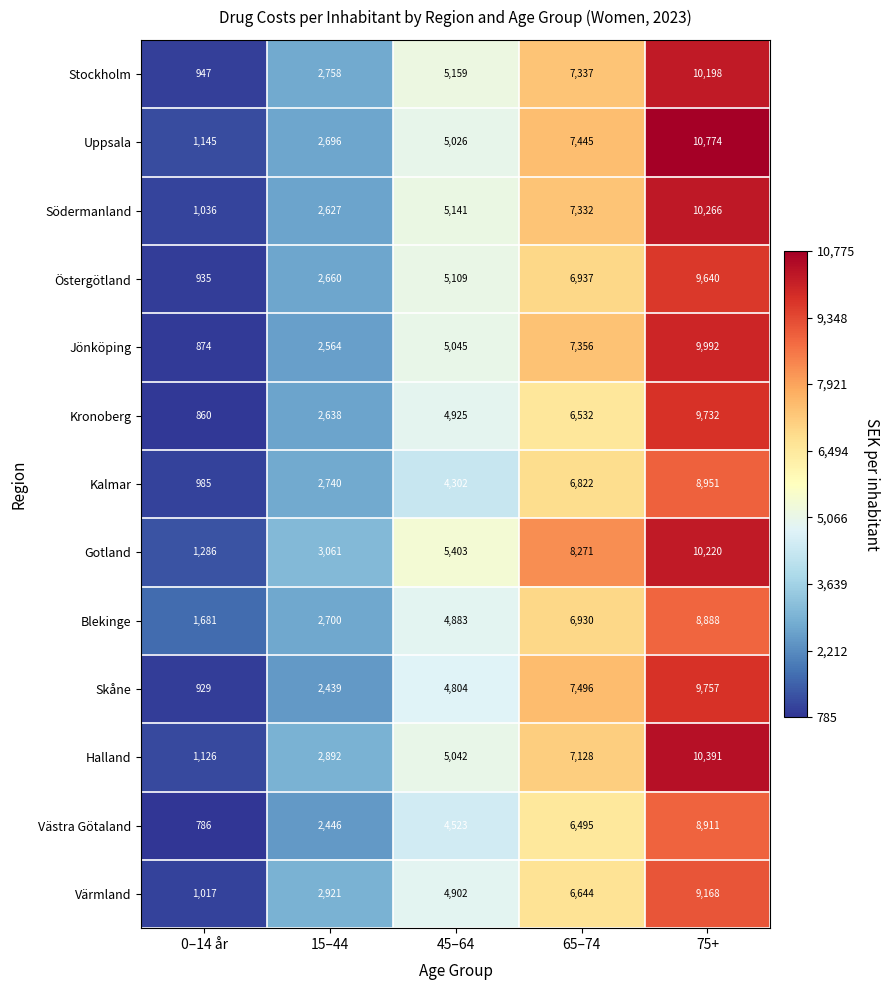

How many Halland values are between 2892 and 7128?

3